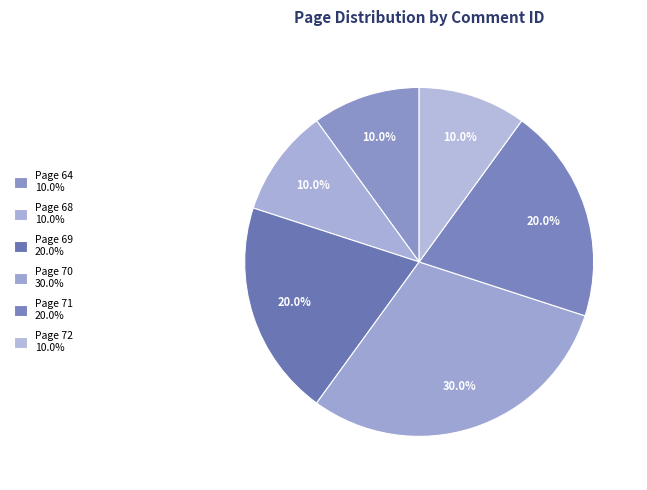

How many segments does this pie chart have?

6